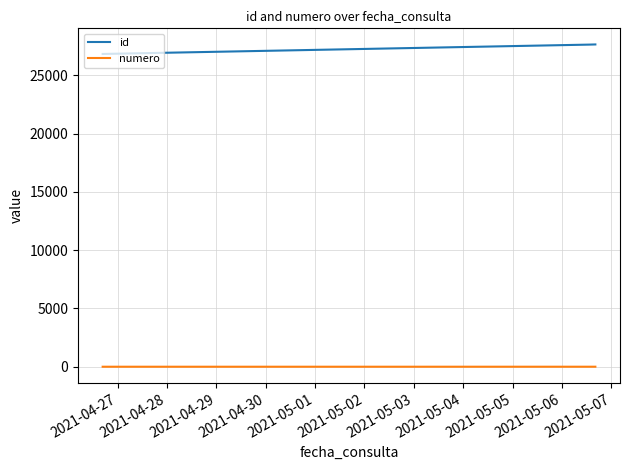

What is the difference between the maximum and minimum values in the id series?

817